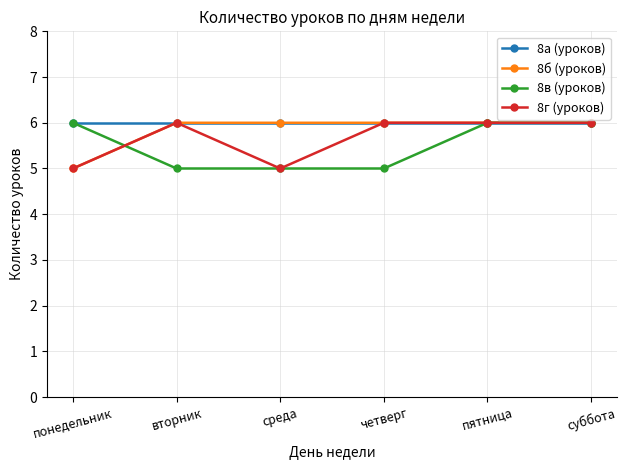

Does the chart display data point markers on the line(s)?

Yes